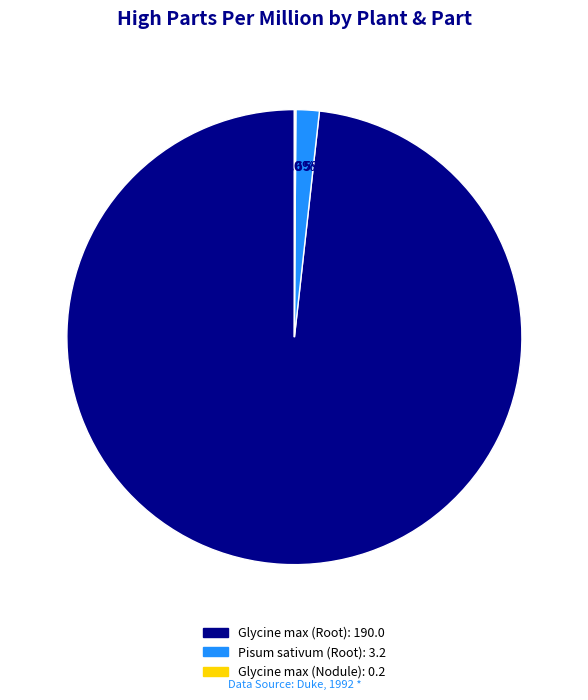

Which has a higher value, Pisum sativum (Root) or Glycine max (Root)?

Glycine max (Root)